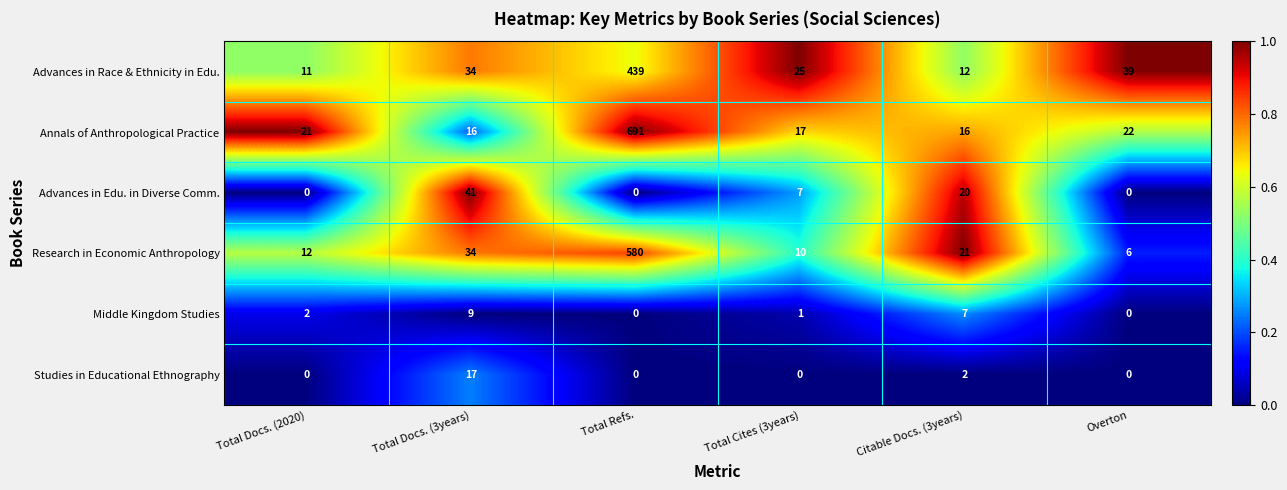

The Annals of Anthropological Practice series shows 22 at Overton. True or false?

True